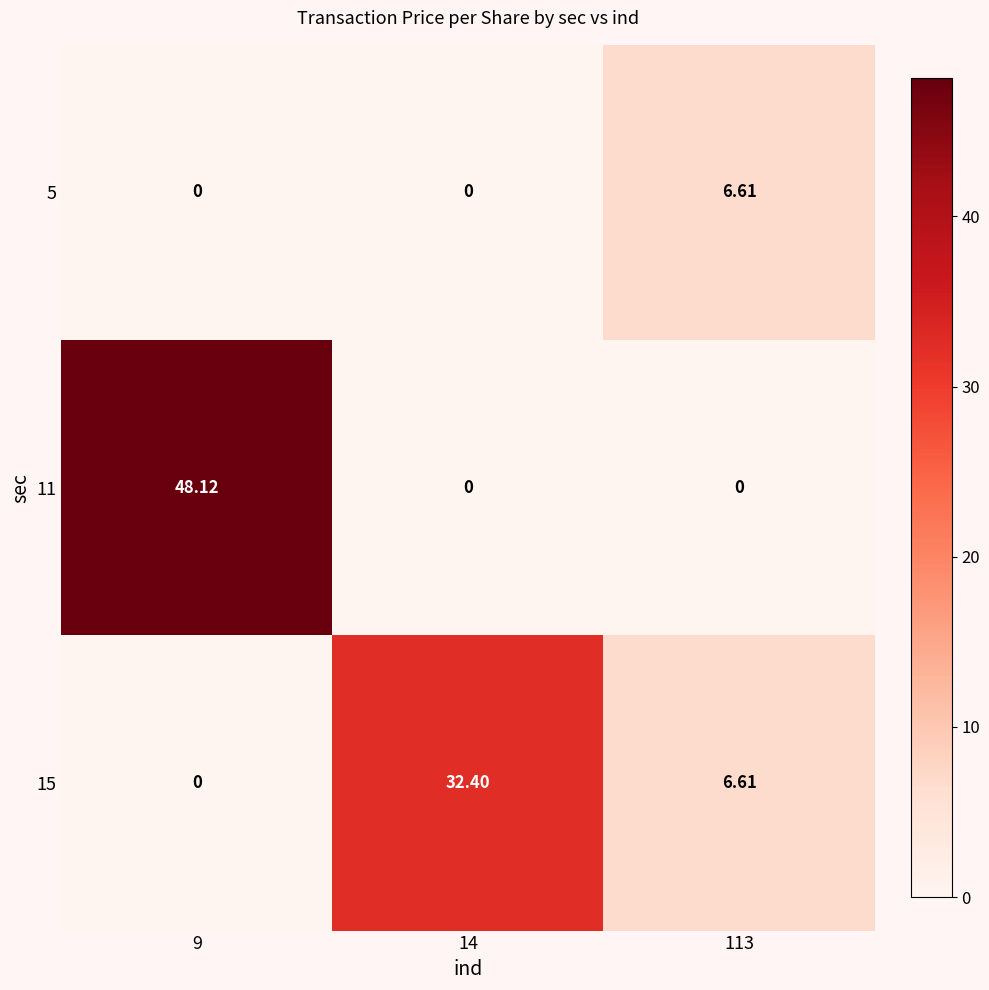

List the series in order of their overall mean, highest first.

11, 15, 5